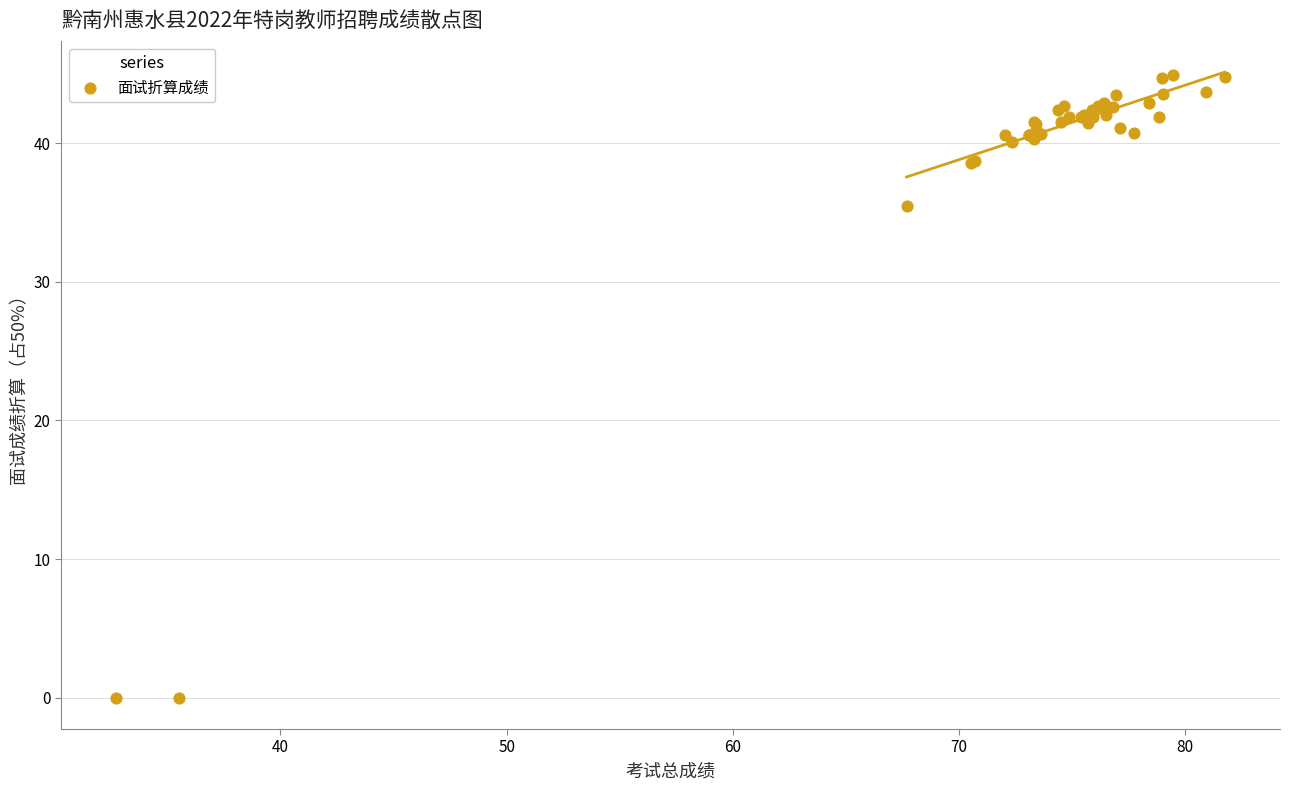

What Y value in the scatter plot is closest to 22?

35.4